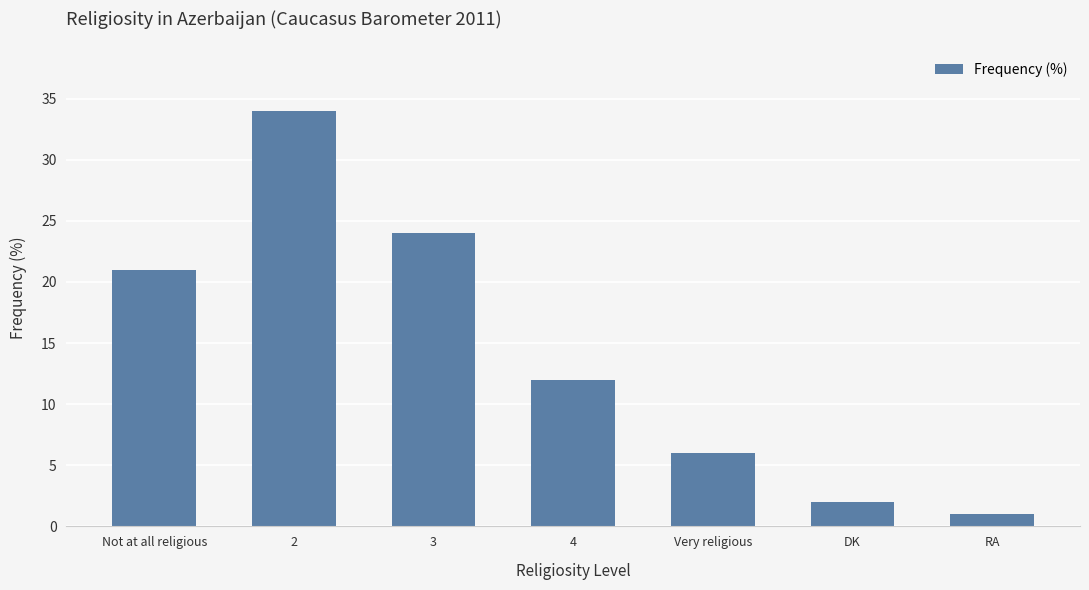

What position from the right is 4?

4